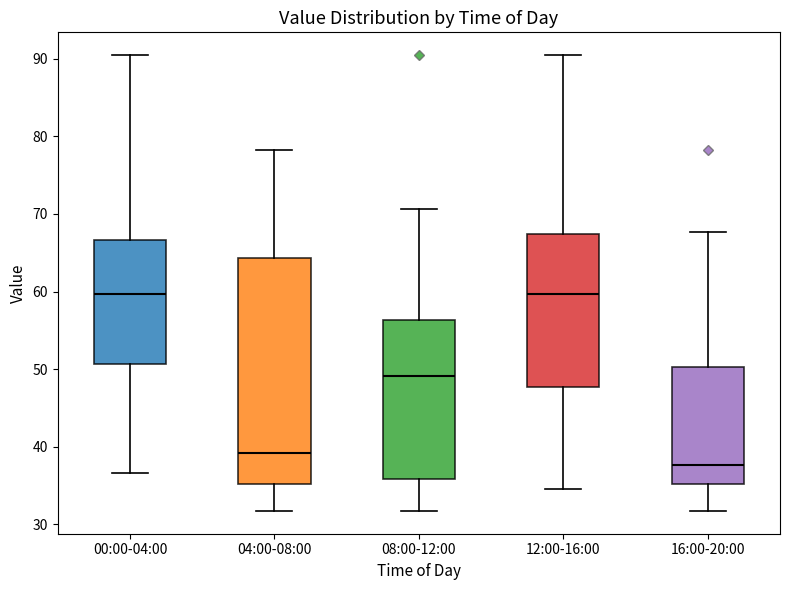

Reading left to right, transcribe this box plot: for each box, give where its median line is, the range the box spans, and where its two whiskers end, as read against the y-axis. The values are not printed on the chart, so give them approximately, as read against the axis.

00:00-04:00: median 60, box 51 to 67, whiskers 37 to 90
04:00-08:00: median 39, box 35 to 64, whiskers 32 to 78
08:00-12:00: median 49, box 36 to 56, whiskers 32 to 71
12:00-16:00: median 60, box 48 to 67, whiskers 35 to 90
16:00-20:00: median 38, box 35 to 50, whiskers 32 to 68